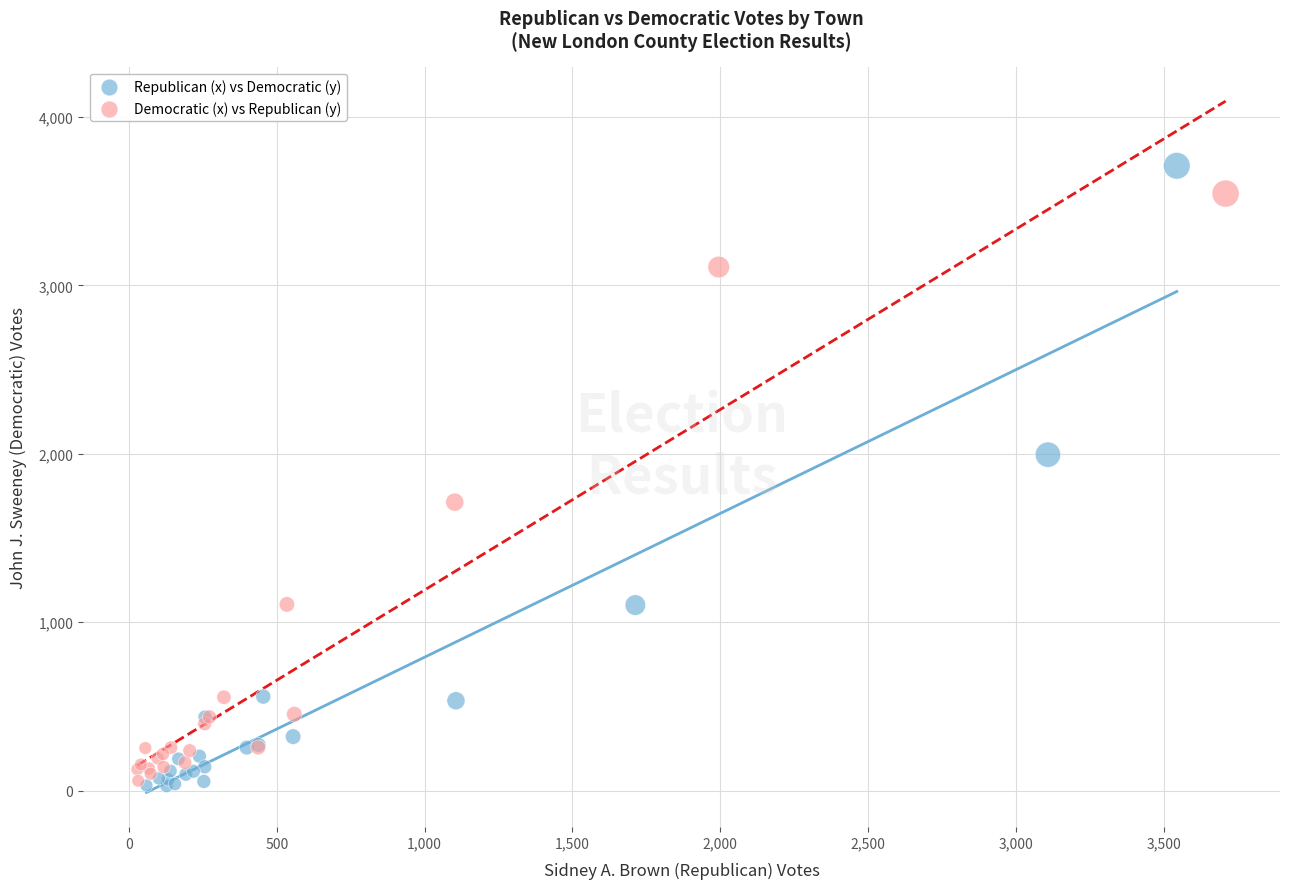

Which series has the widest spread of Y values?

Republican (x) vs Democratic (y)